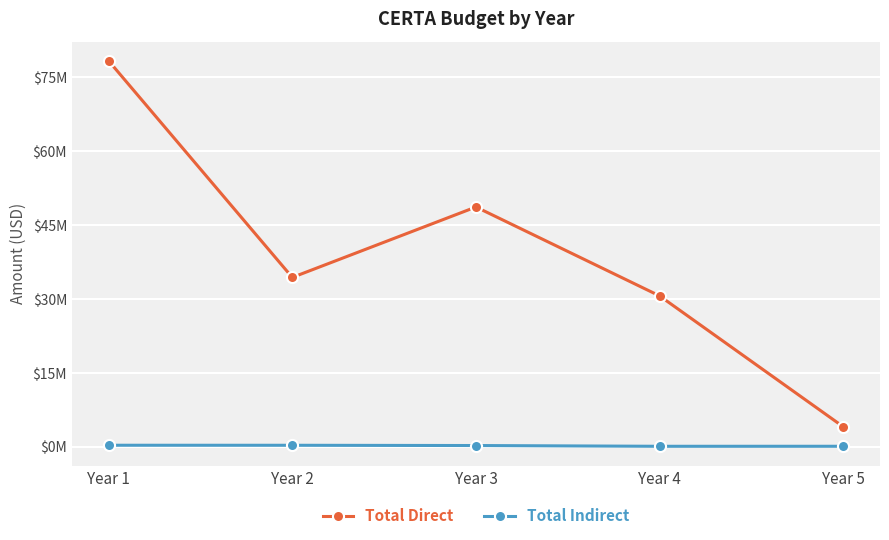

Is this an area chart (filled region under the line)?

No